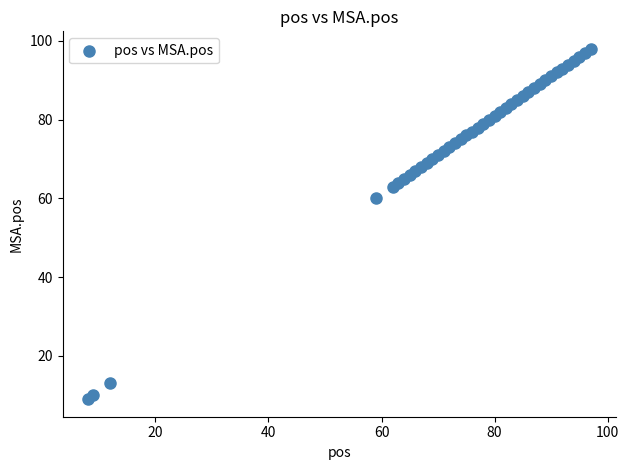

What Y value in the scatter plot is closest to 53?

60